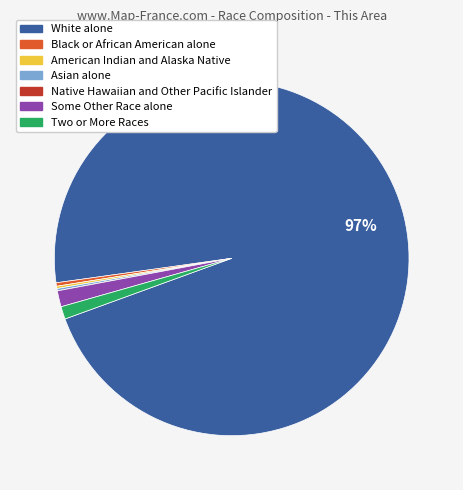

Which slice represents more than half of the pie?

White alone